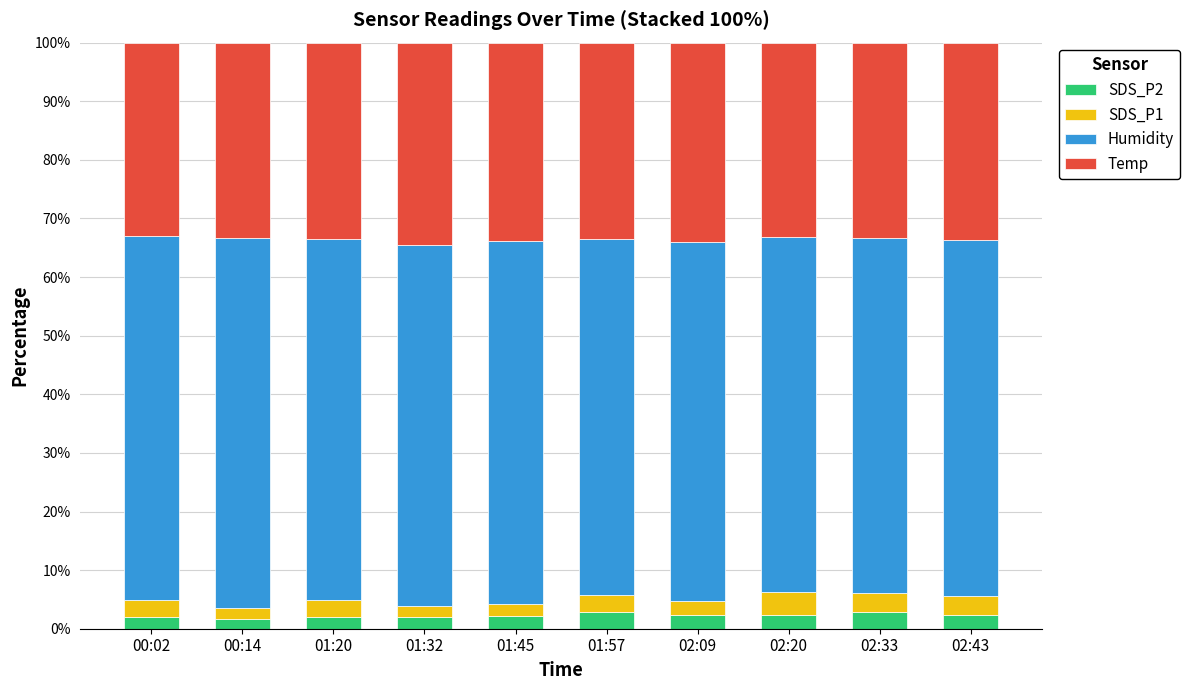

What is the total value across all series at 01:20?

100.0